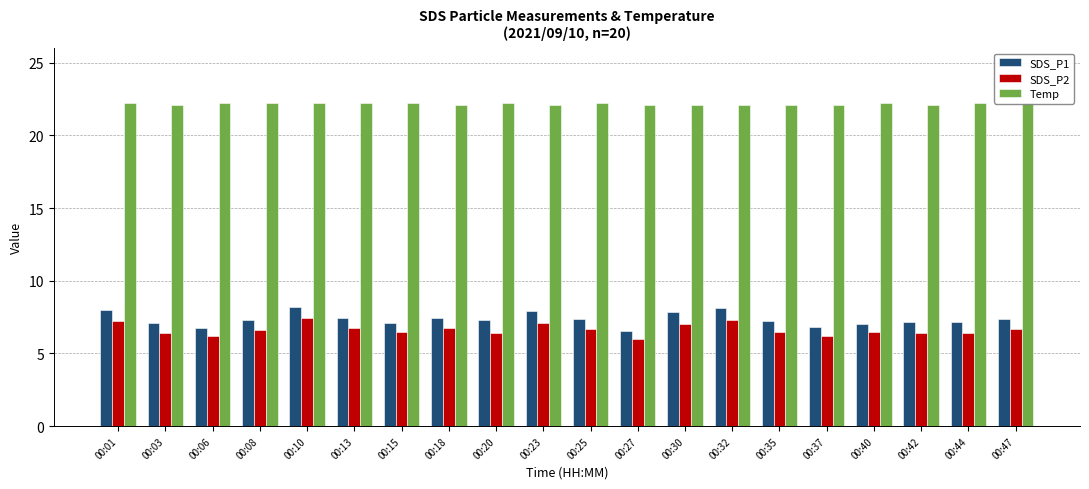

List the labels in order of SDS_P2 value, smallest first.

00:27, 00:06, 00:37, 00:03, 00:20, 00:42, 00:44, 00:40, 00:15, 00:35, 00:08, 00:25, 00:47, 00:13, 00:18, 00:30, 00:23, 00:01, 00:32, 00:10